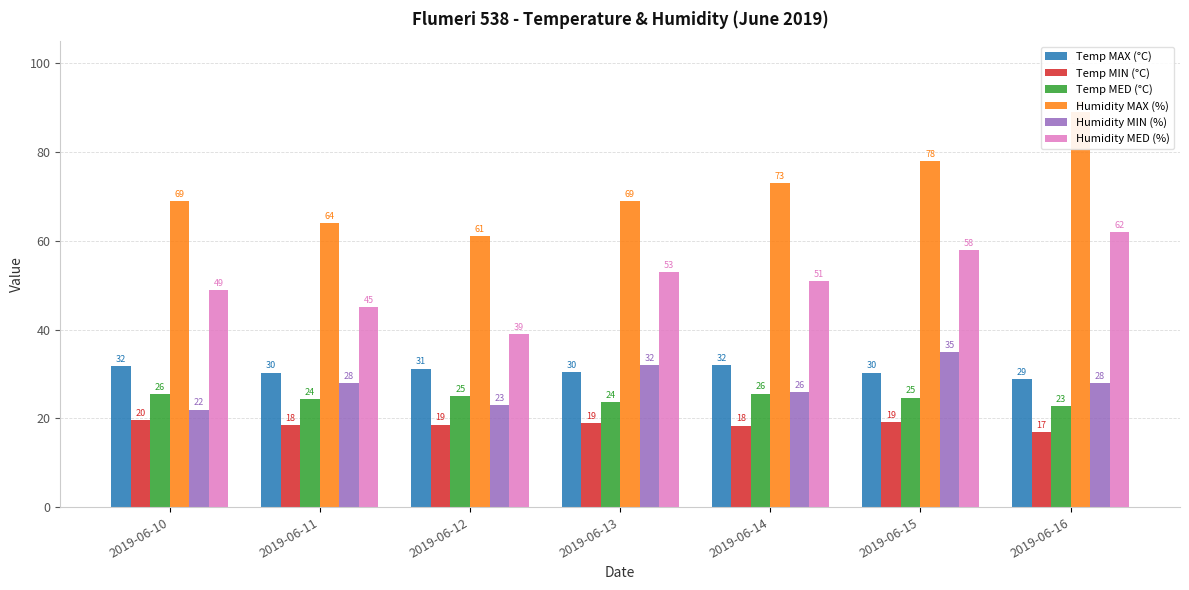

Which series has the largest total across all categories?

Humidity MAX (%)